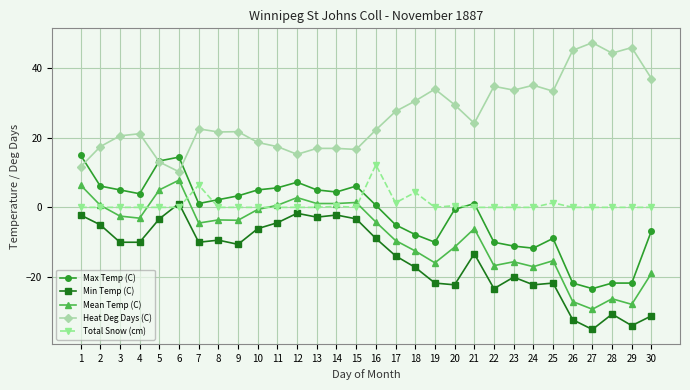

List the series in order of their peak value, highest first.

Heat Deg Days (C), Max Temp (C), Total Snow (cm), Mean Temp (C), Min Temp (C)